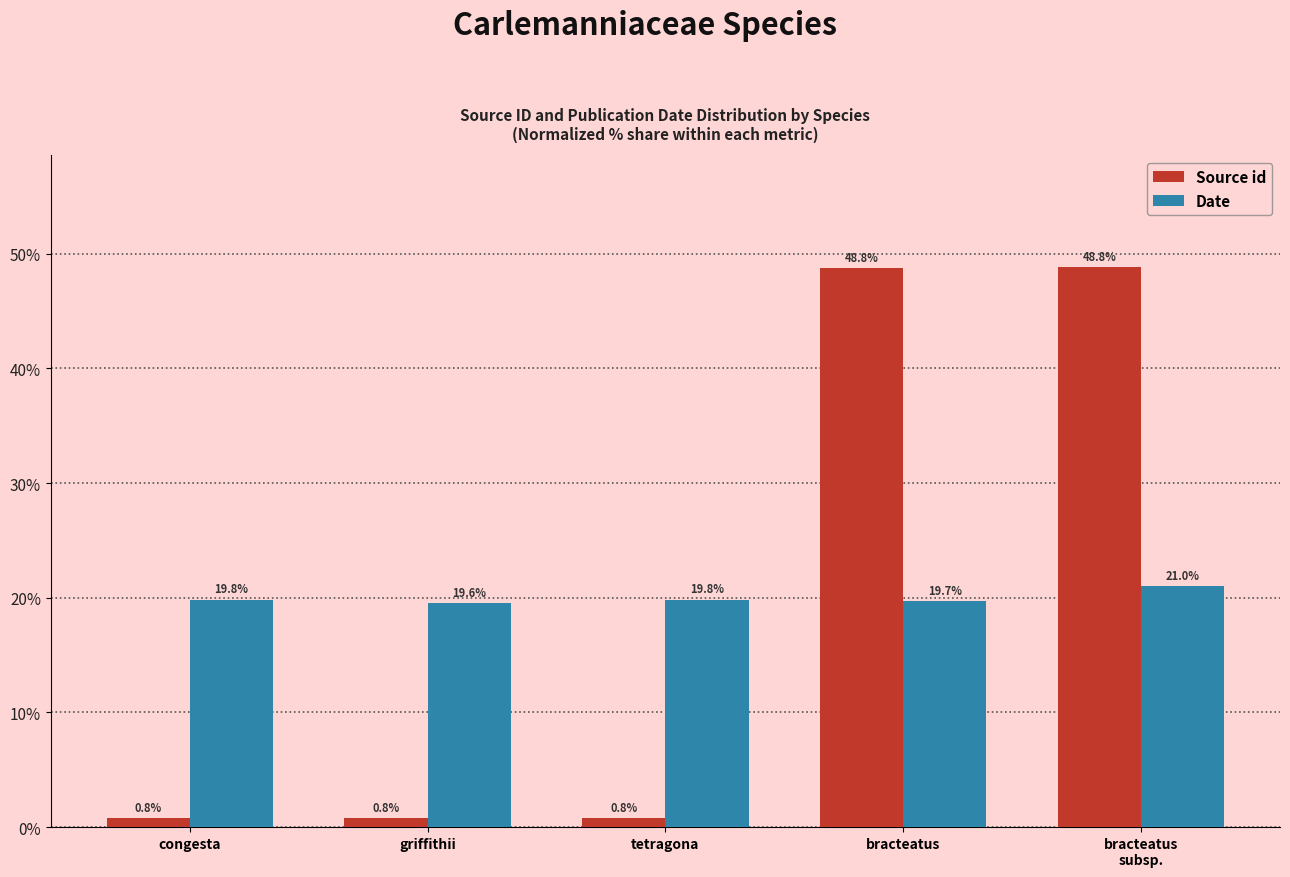

What is the value of the Source id bar at the 1st from the left?

0.8